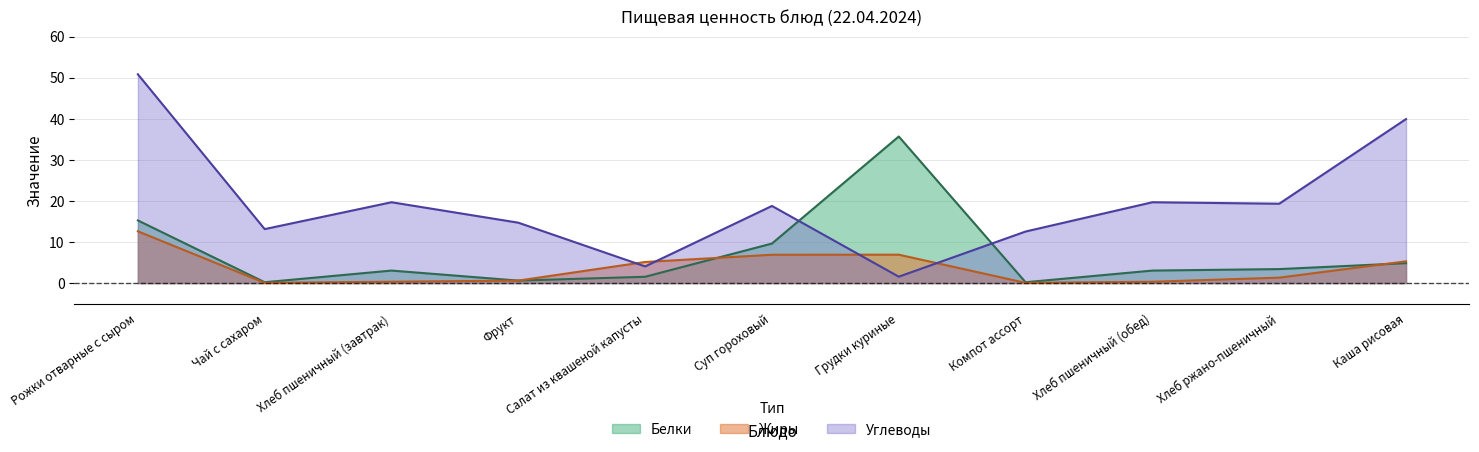

Reading right to left, extract all data points from this chart.

Белки: 4.8	3.4	3.0	0.2	35.7	9.6	1.5	0.6	3.0	0.2	15.2
Жиры: 5.3	1.3	0.3	0.1	6.9	6.9	5.1	0.6	0.3	0.1	12.6
Углеводы: 39.9	19.3	19.7	12.6	1.6	18.8	4.0	14.7	19.7	13.1	50.8